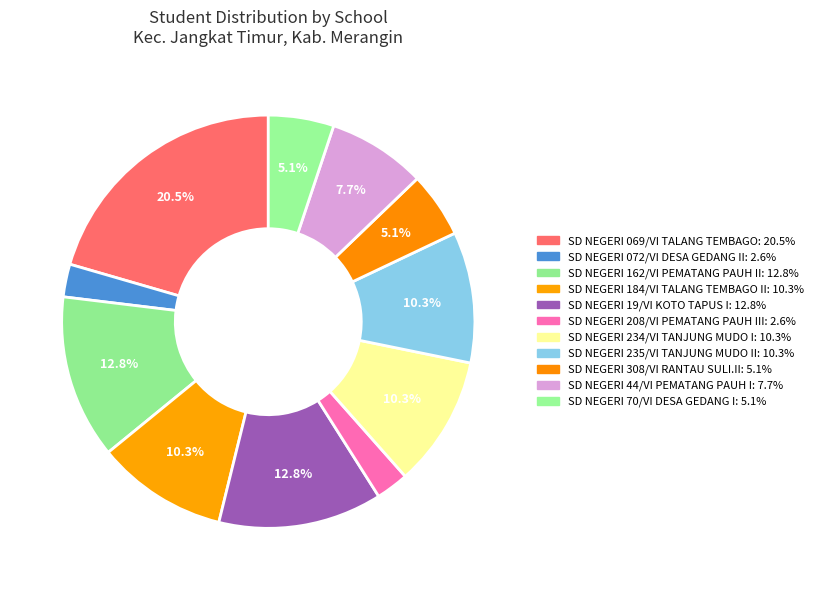

How many segments does this pie chart have?

11